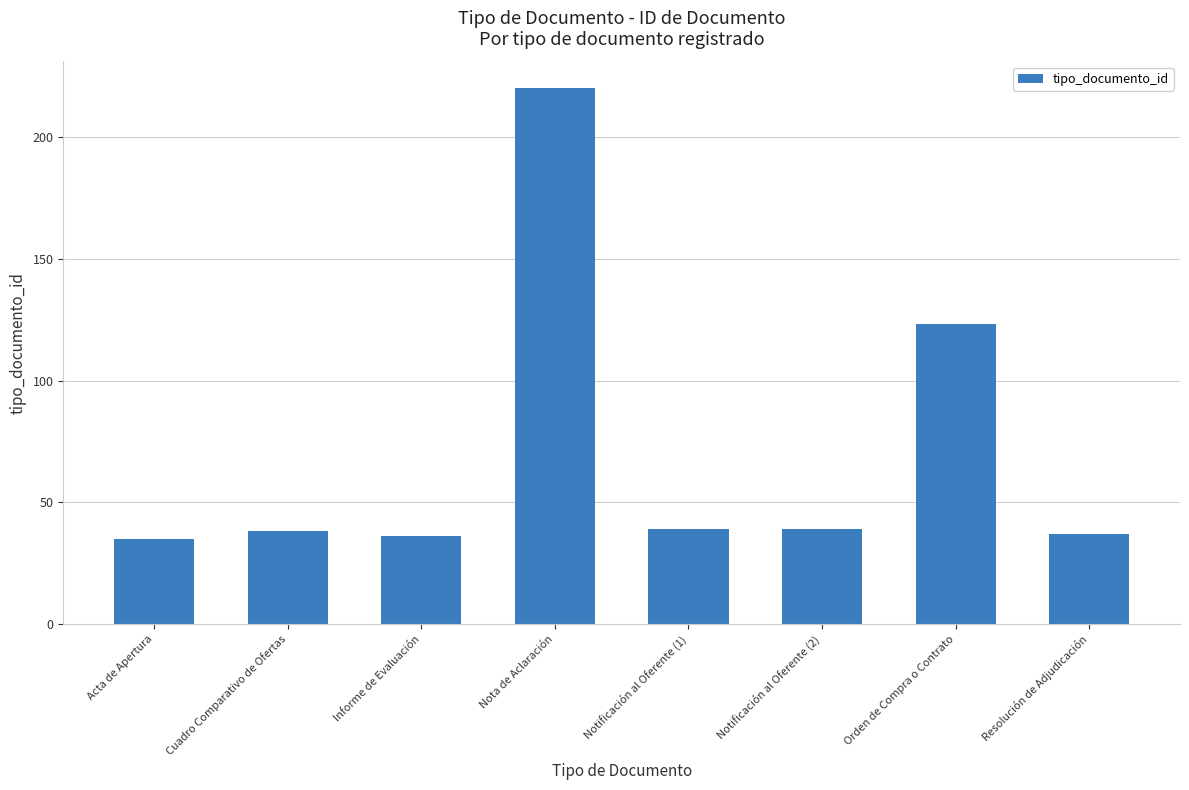

Which label corresponds to the largest value in the chart?

Nota de Aclaración